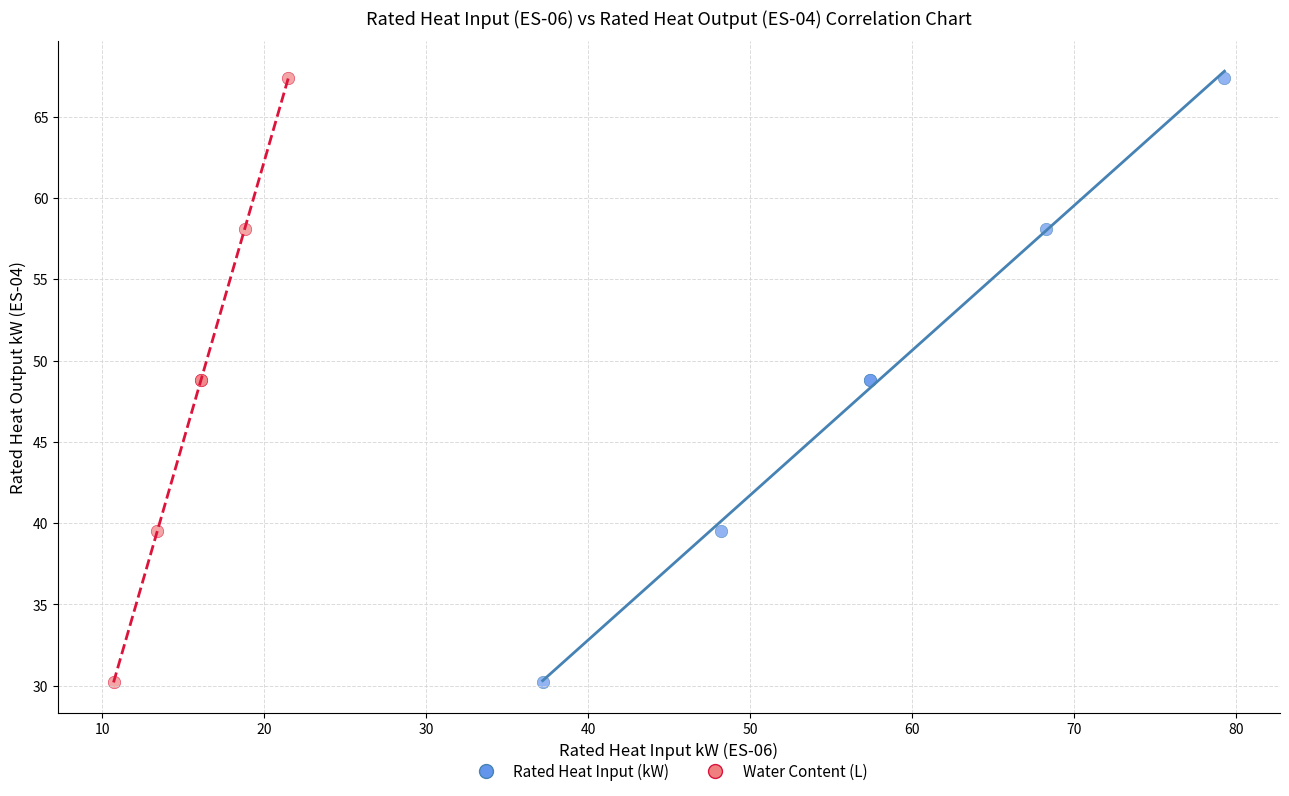

What are all the series names shown in the legend?

Rated Heat Input (kW), Water Content (L)